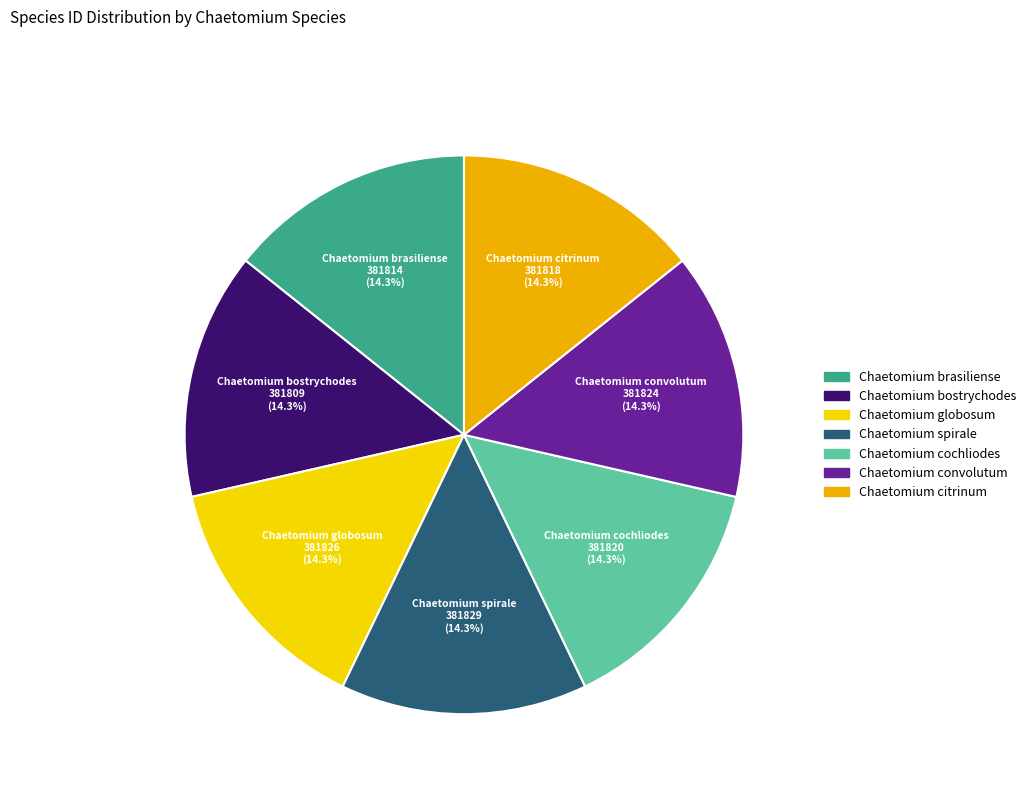

Count the number of slices in the pie.

7